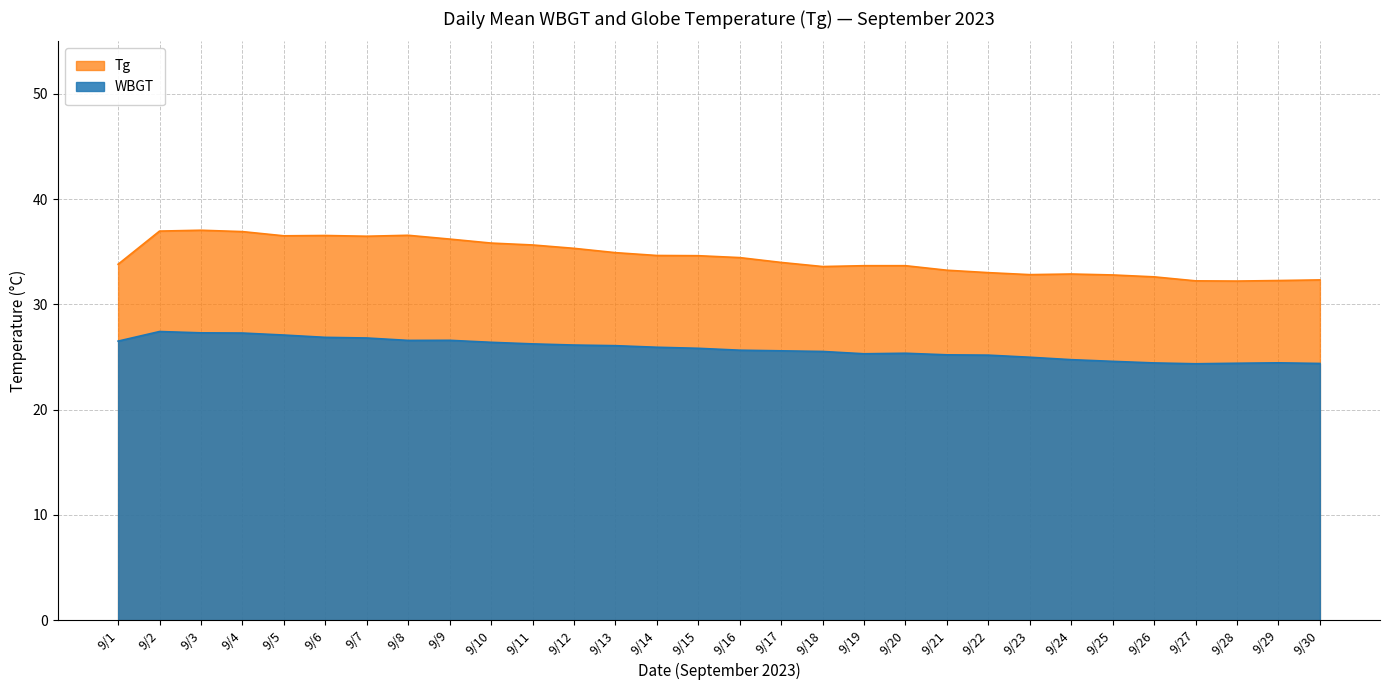

True or false: Tg and WBGT cross at least once.

False